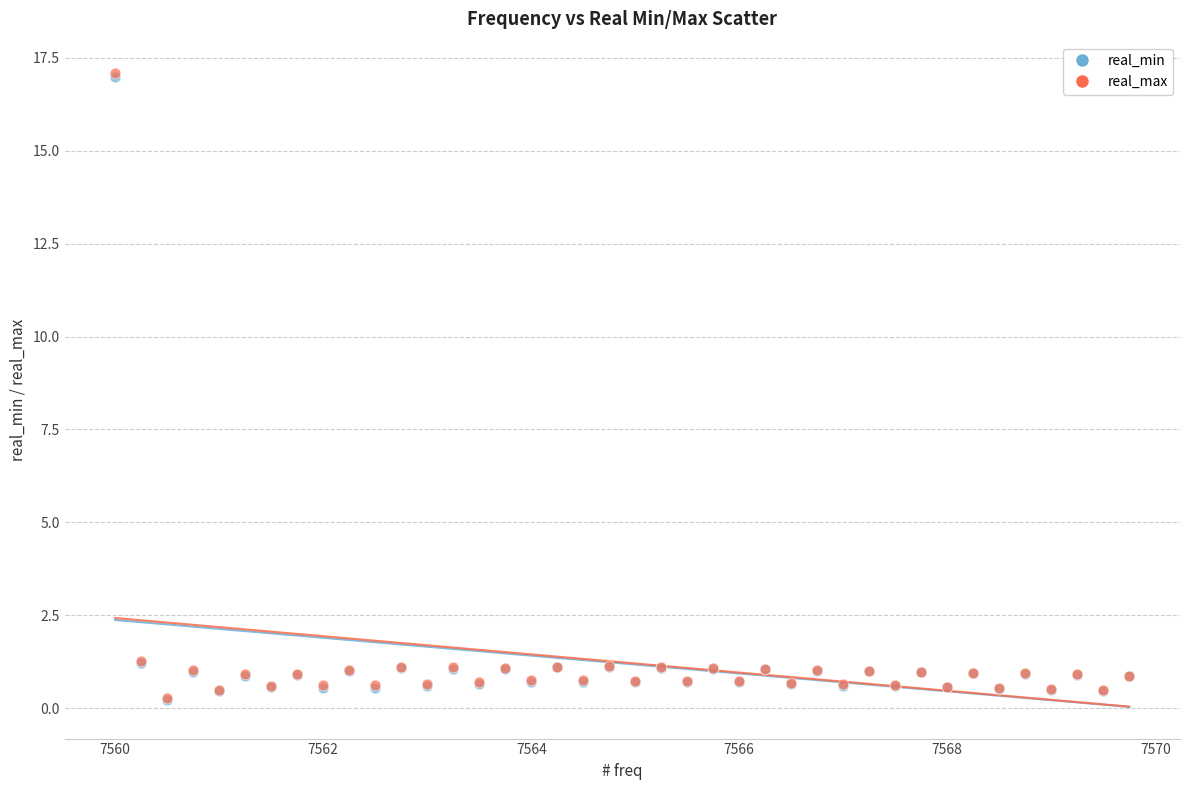

What are all the series names shown in the legend?

real_min, real_max